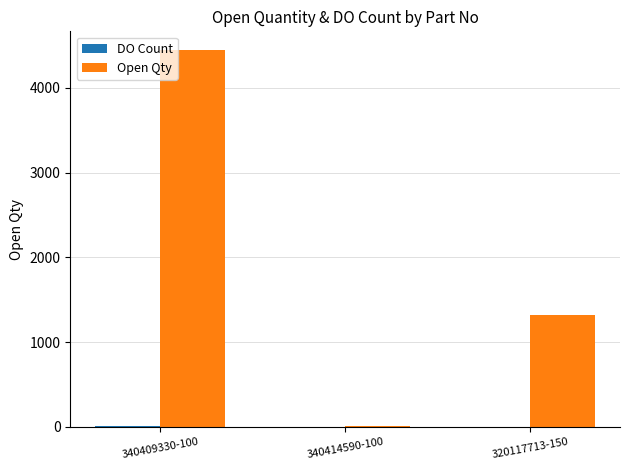

The Open Qty series shows 4445 at 340409330-100. True or false?

True